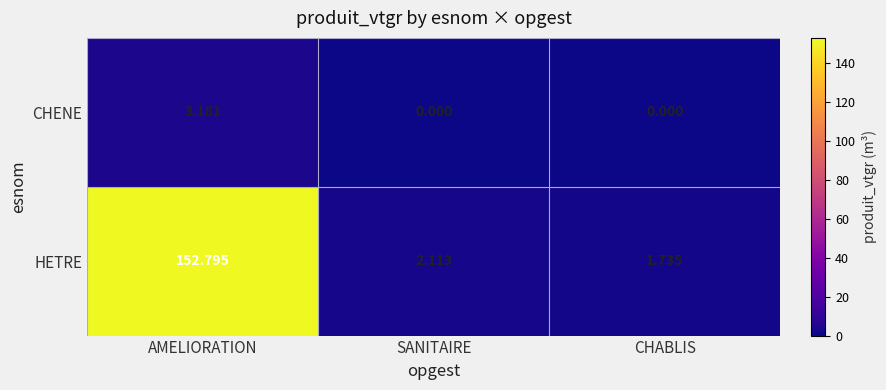

Which series changed the most between AMELIORATION and SANITAIRE?

HETRE